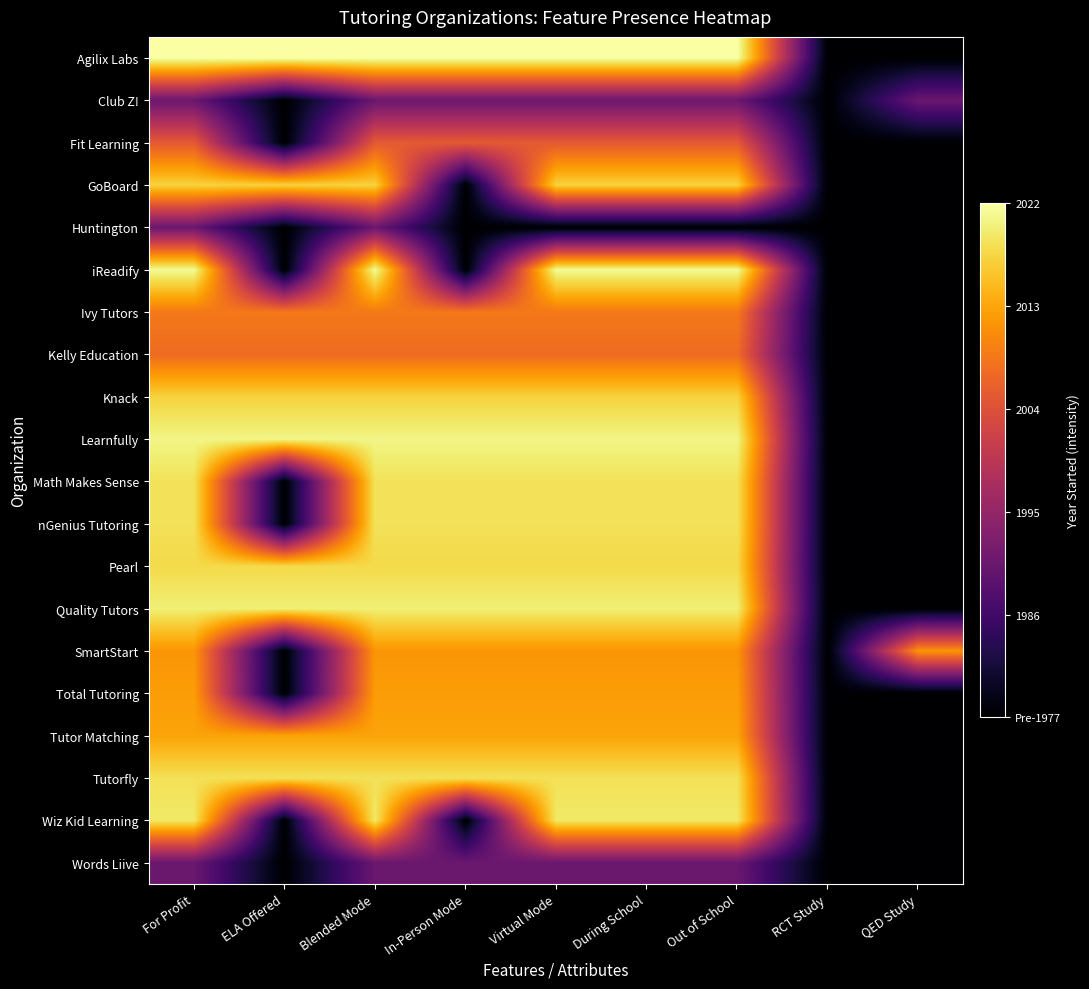

At which category is the sum across all series the highest?

For Profit